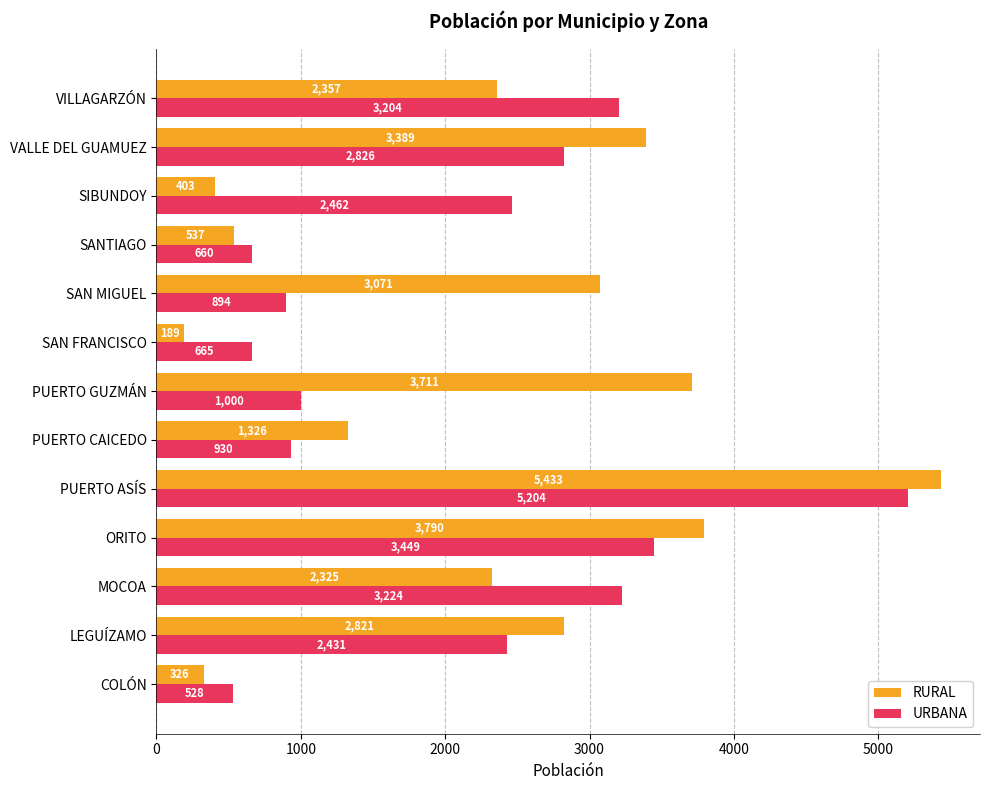

How many data points in RURAL are less than 2357?

6